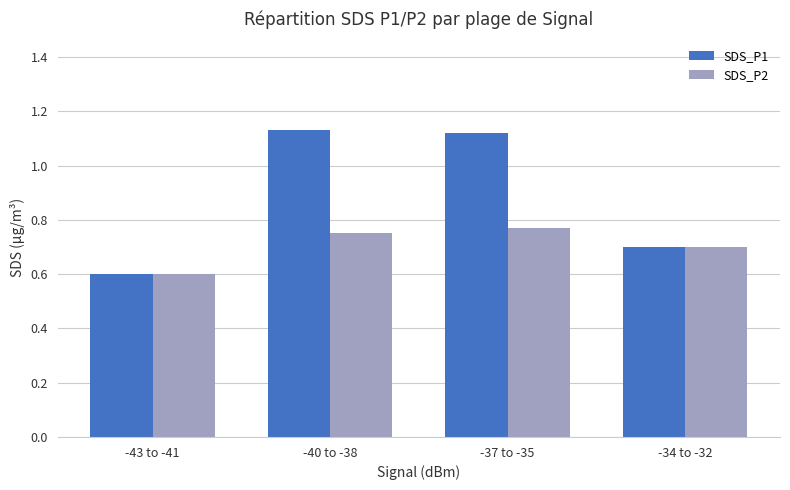

Count the SDS_P2 values in the range 0 to 1.

4